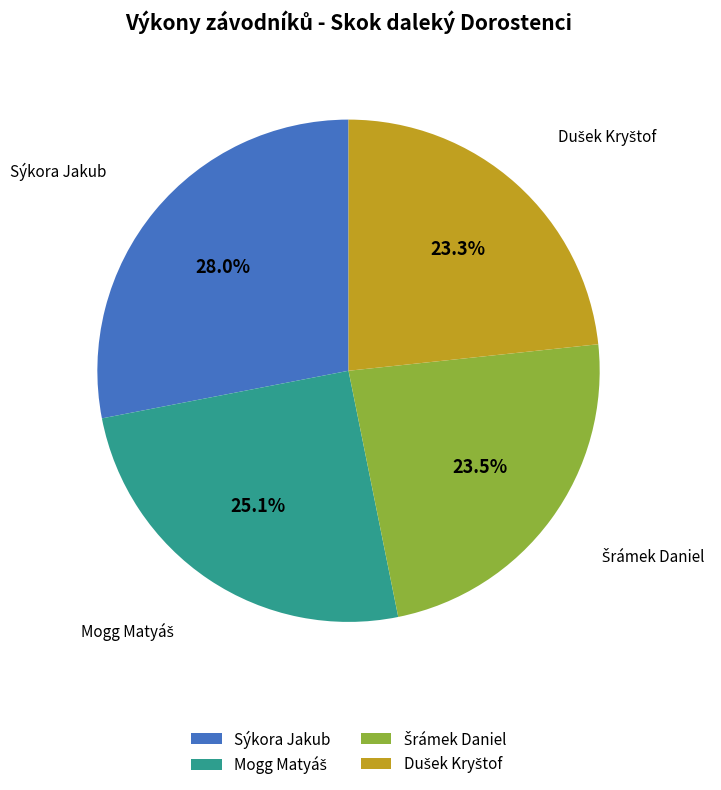

Is there any slice that represents more than half of the pie?

No